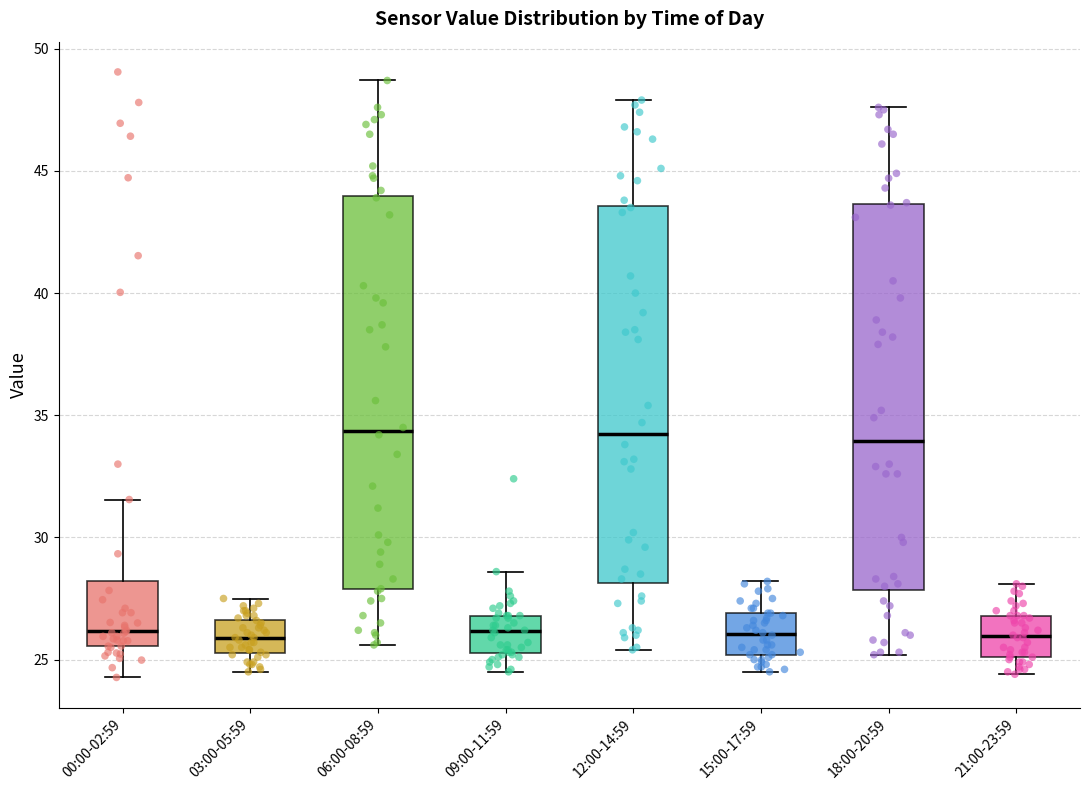

Where does the median line of the box for 06:00-08:59 sit on the y-axis? The values are not printed on the chart, so give them approximately, as read against the axis.

34.5